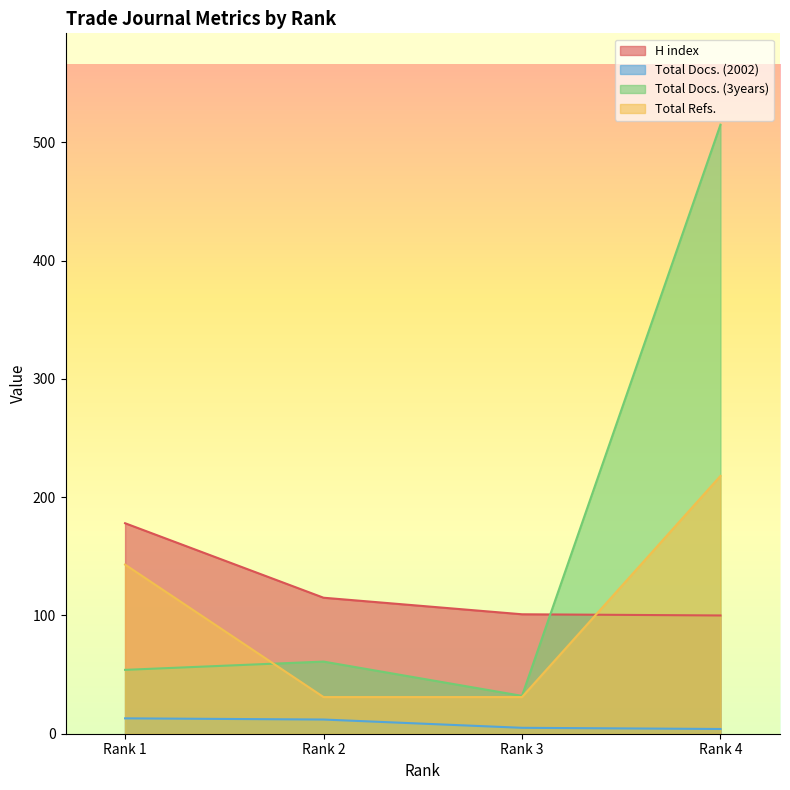

At how many categories does at least one series exceed 158?

2